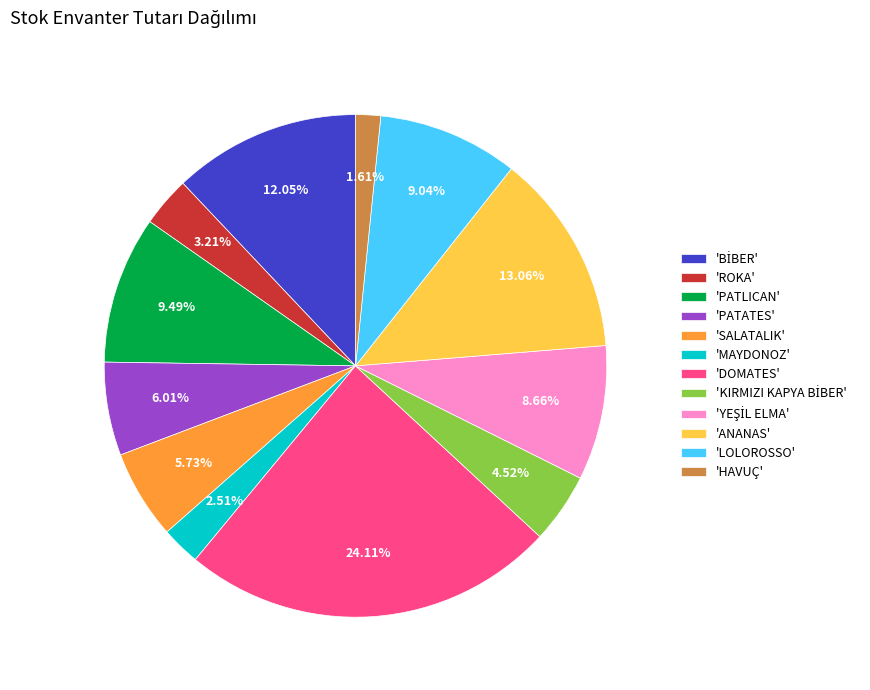

Is the sum of 'MAYDONOZ' and 'HAVUÇ' greater than half?

No